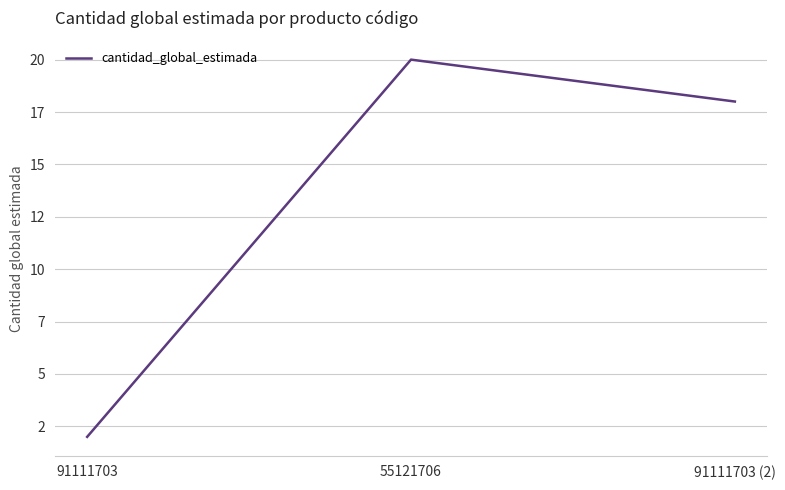

Is it true that the value at 55121706 is 13?

False